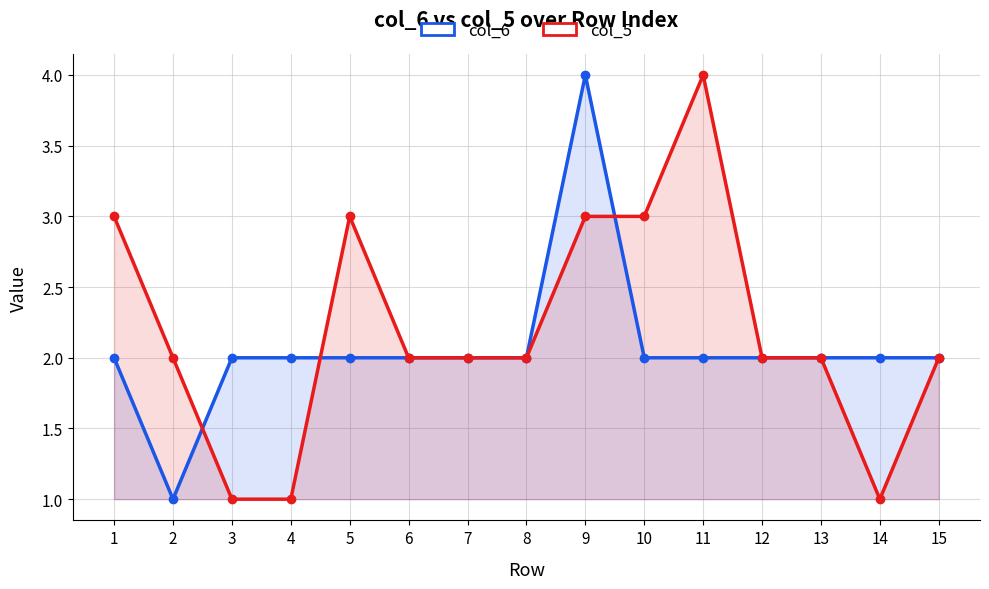

Read the col_5 value at 10.

3